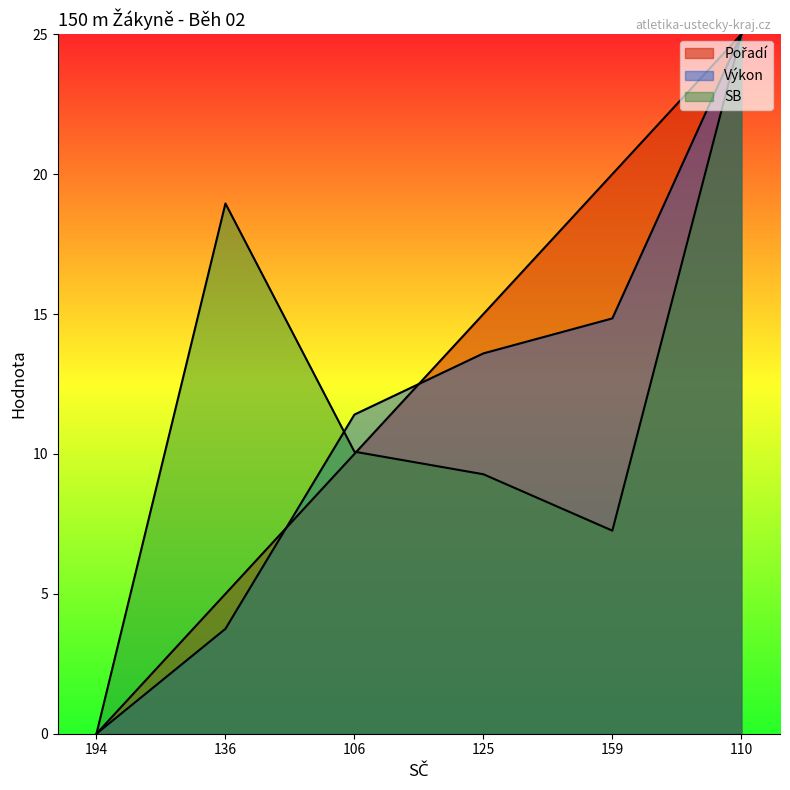

At which label is Výkon closest to 12?

106